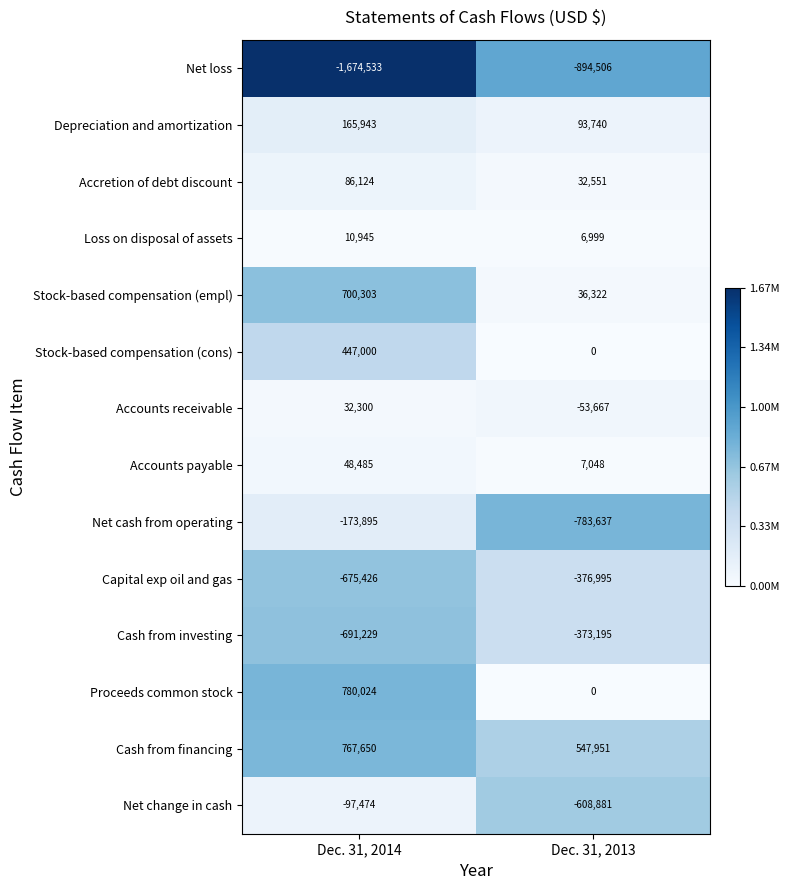

List the labels in order of Net change in cash value, smallest first.

Dec. 31, 2013, Dec. 31, 2014